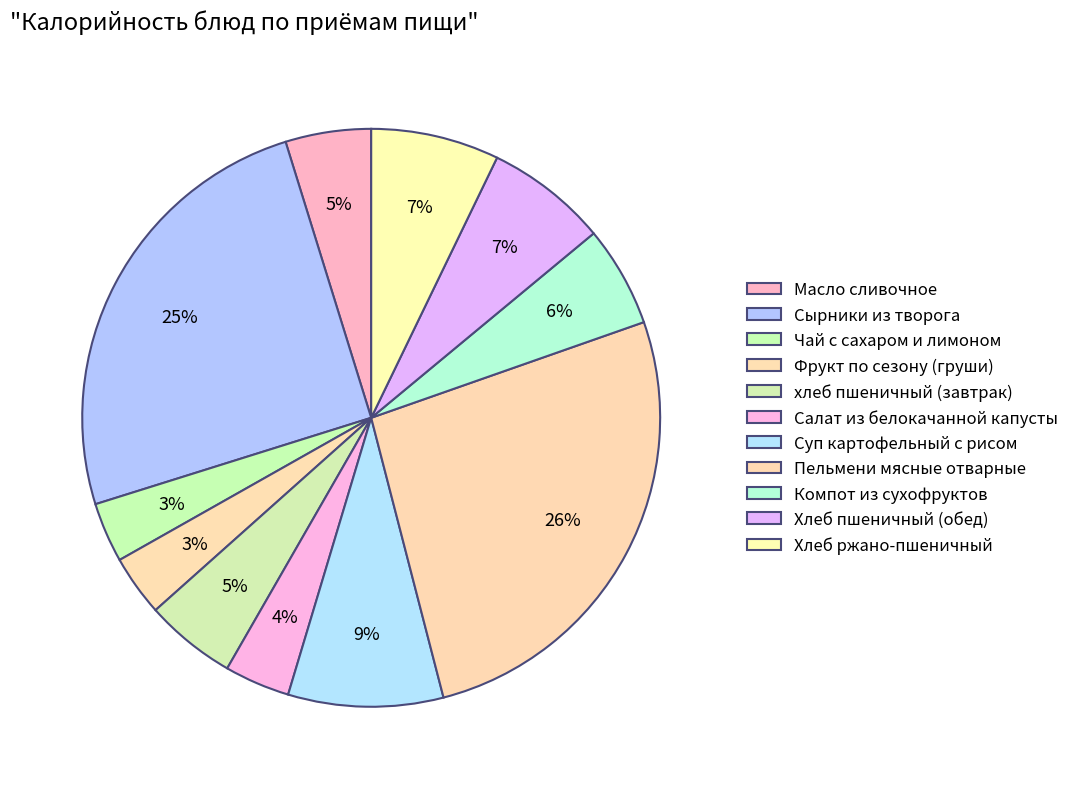

Rank the categories by value from lowest to highest.

Чай с сахаром и лимоном, Фрукт по сезону (груши), Салат из белокачанной капусты, Масло сливочное, хлеб пшеничный (завтрак), Компот из сухофруктов, Хлеб пшеничный (обед), Хлеб ржано-пшеничный, Суп картофельный с рисом, Сырники из творога, Пельмени мясные отварные